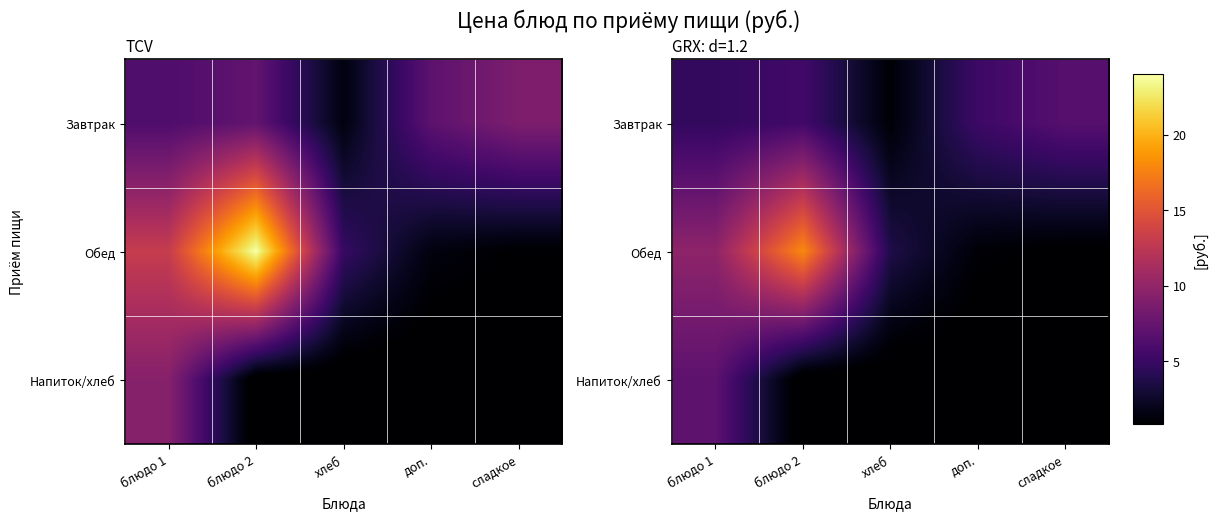

Read the Обед value at блюдо 2.

18.0